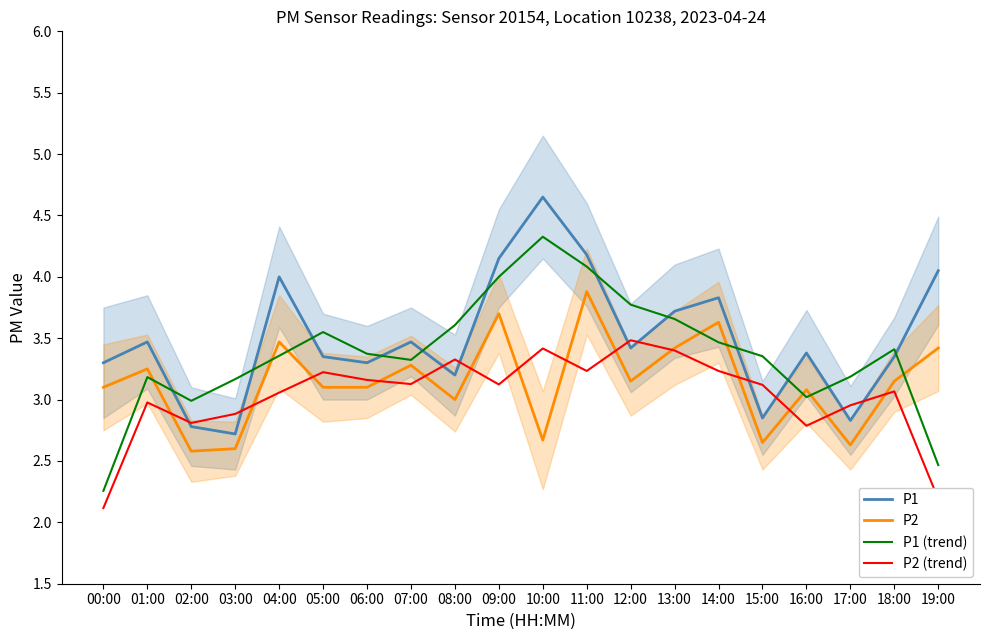

True or false: P1 has a value of 2.4 at 01:00.

False